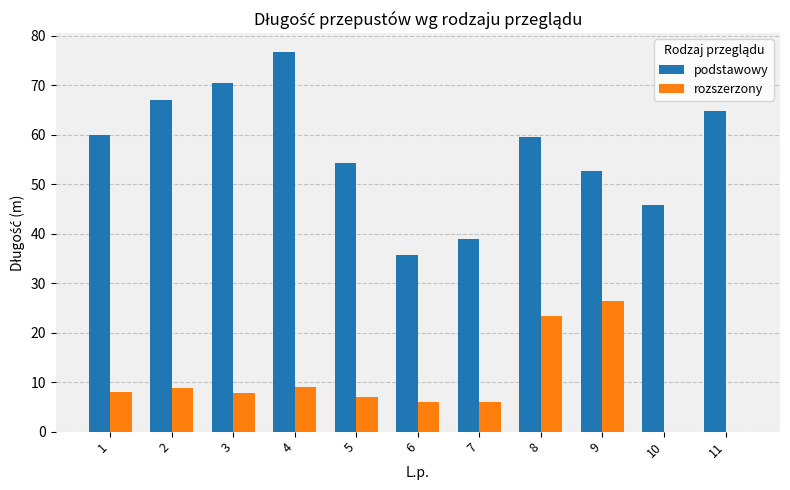

What is the maximum value for podstawowy?

76.7